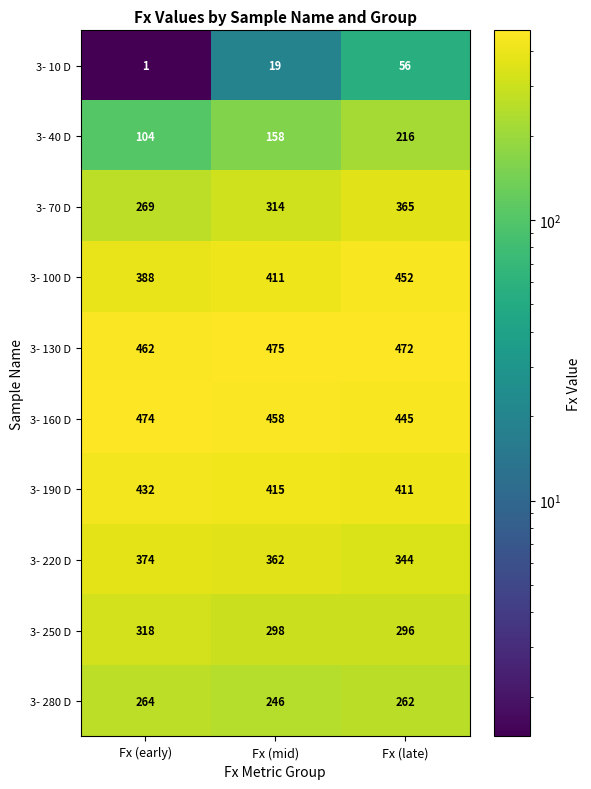

What is the sum of the 3- 100 D values at Fx (early) and Fx (late)?

840